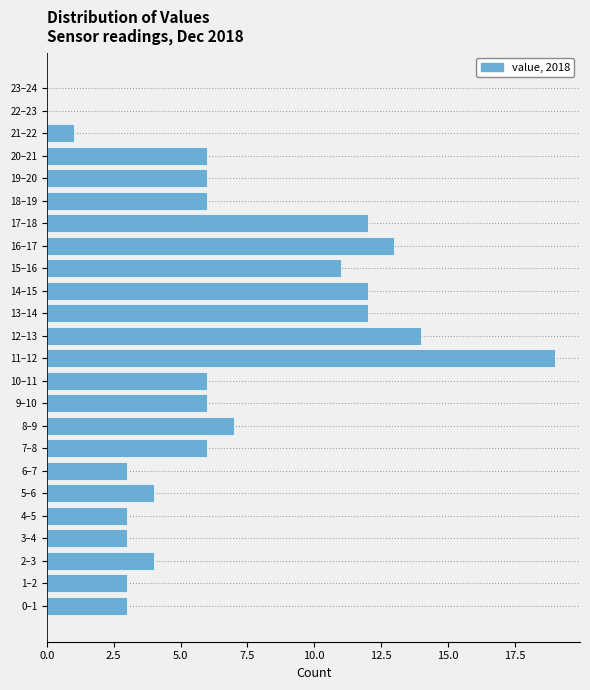

Reading top to bottom, what are all the values shown in this chart?

23–24=0	22–23=0	21–22=1	20–21=6	19–20=6	18–19=6	17–18=12	16–17=13	15–16=11	14–15=12	13–14=12	12–13=14	11–12=19	10–11=6	9–10=6	8–9=7	7–8=6	6–7=3	5–6=4	4–5=3	3–4=3	2–3=4	1–2=3	0–1=3